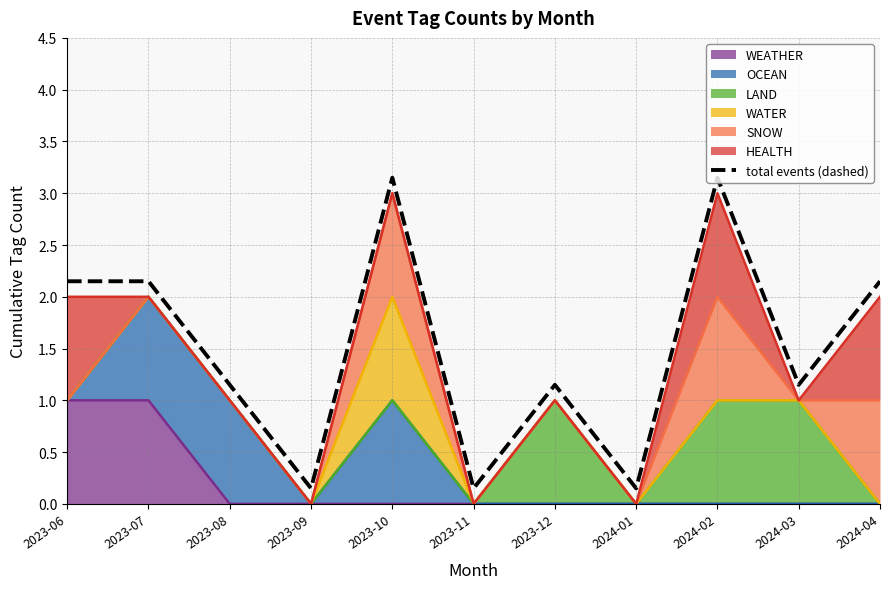

Reading right to left, extract all data points from this chart.

2.1	1.1	3.1	0.1	1.1	0.1	3.1	0.1	1.1	2.1	2.1